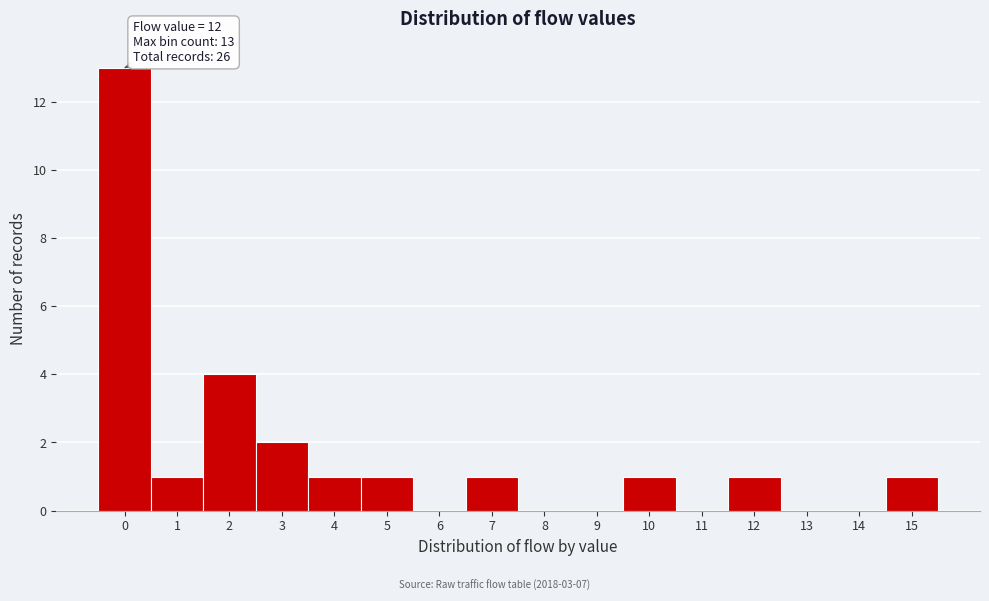

Reading left to right, what are all the values shown in this chart?

0=13	1=1	2=4	3=2	4=1	5=1	6=0	7=1	8=0	9=0	10=1	11=0	12=1	13=0	14=0	15=1